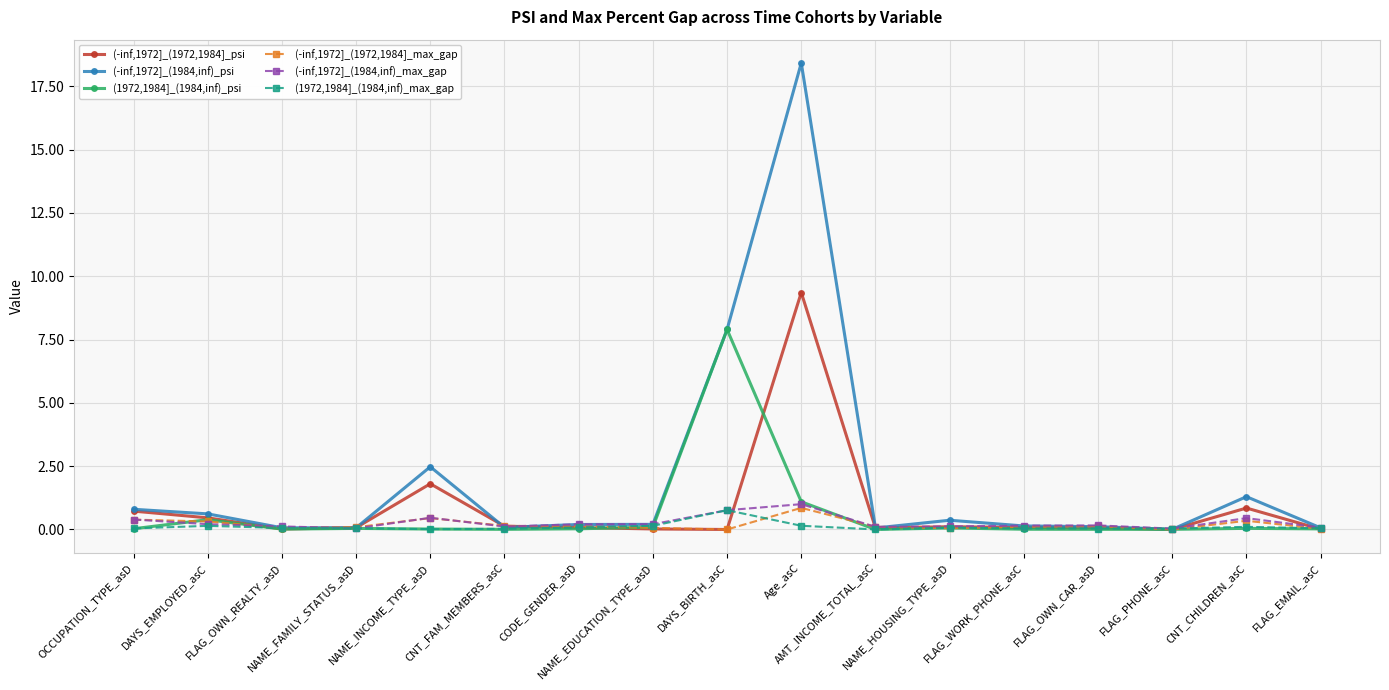

At which category is the sum across all series the highest?

Age_asC